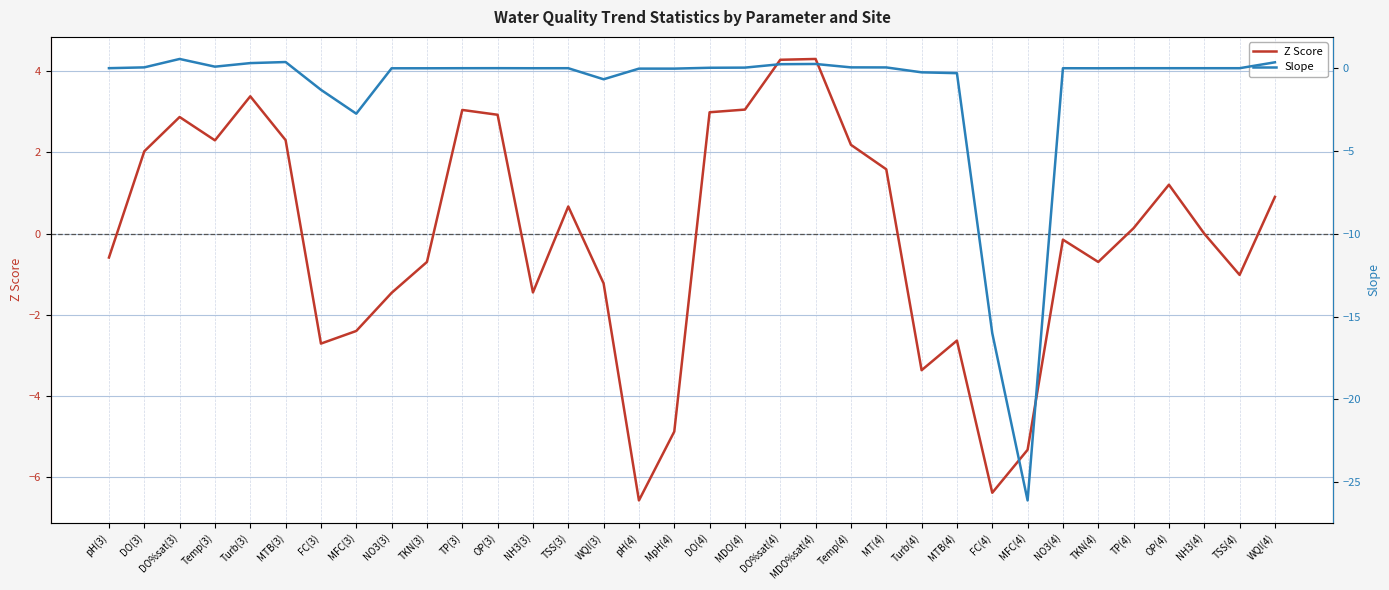

True or false: Z Score and Slope cross at least once.

True